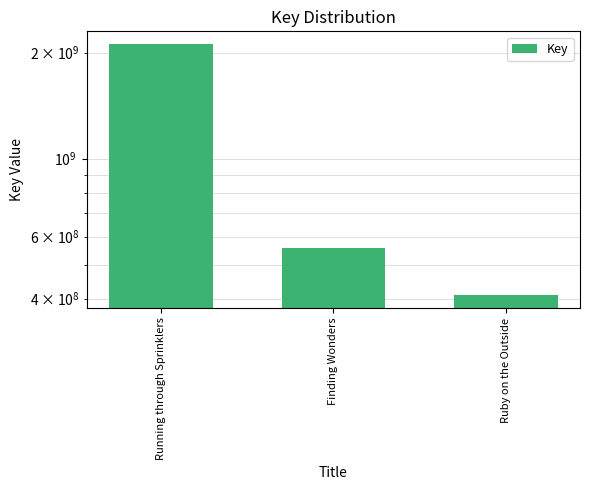

How many data points are above 556508003?

1